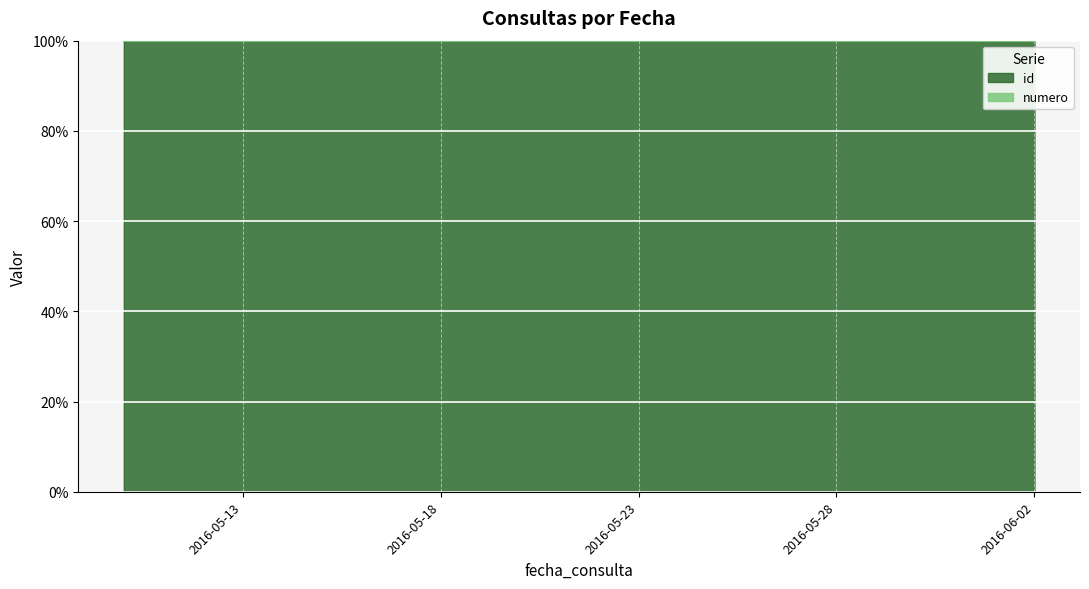

What is the average value?

100.0